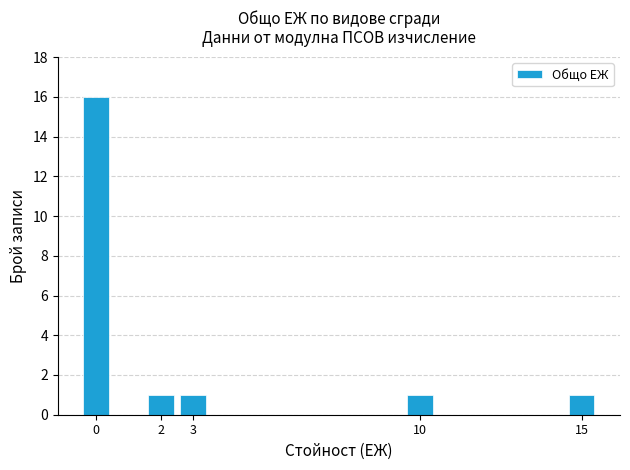

Reading right to left, transcribe all the data shown in this chart.

1	1	1	1	16